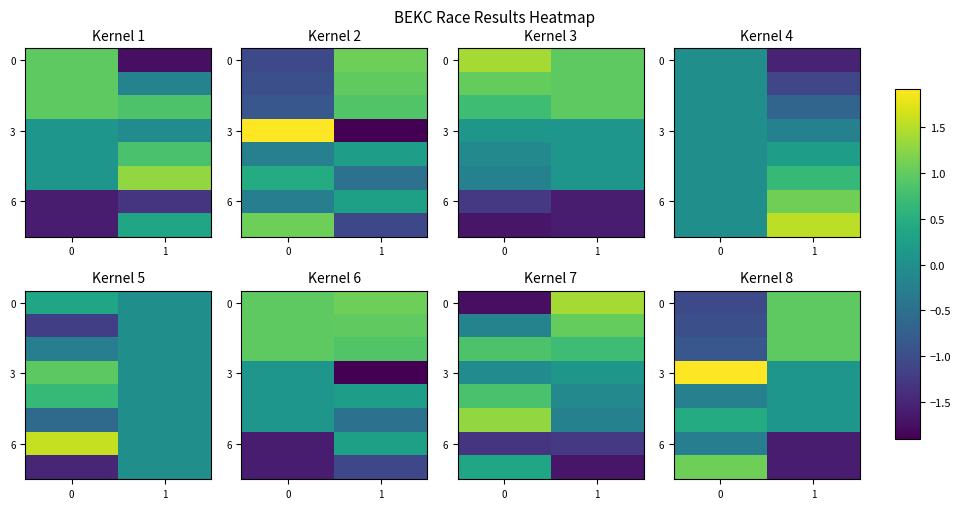

List the labels in order of 0 value, smallest first.

0, 1